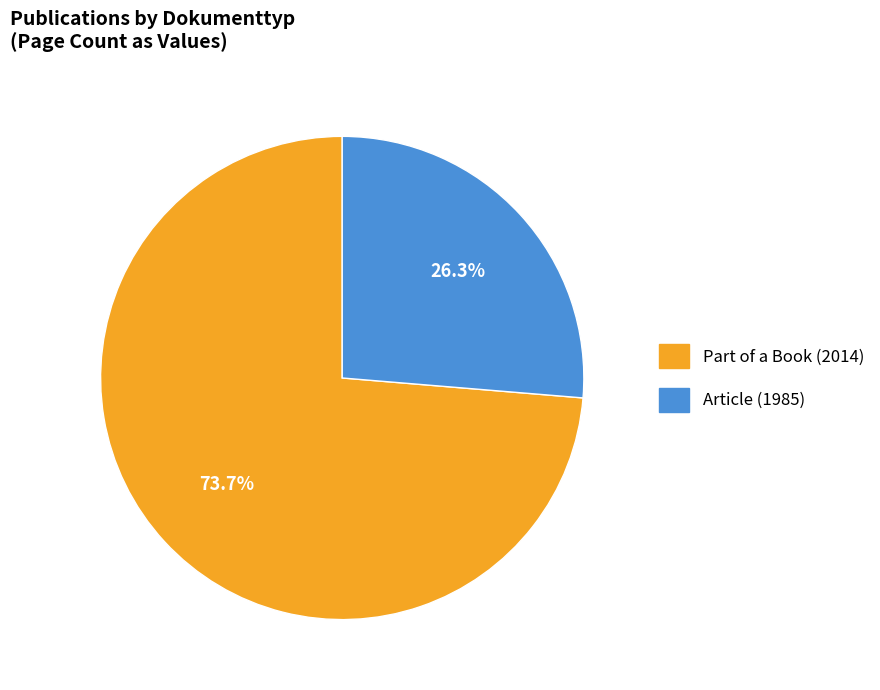

Is there a majority slice in this chart?

Yes